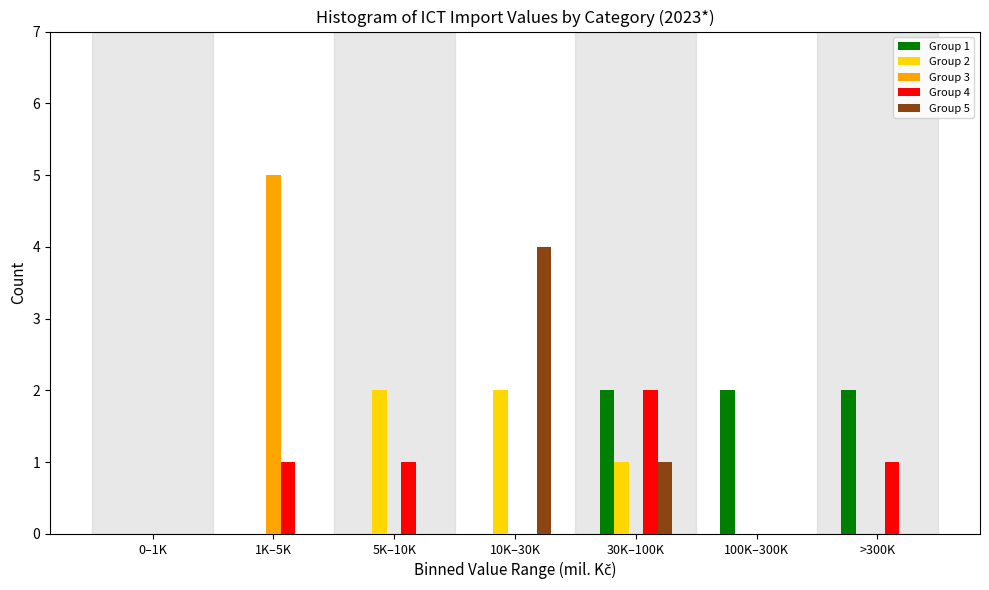

What is the maximum value shown in the chart?

5